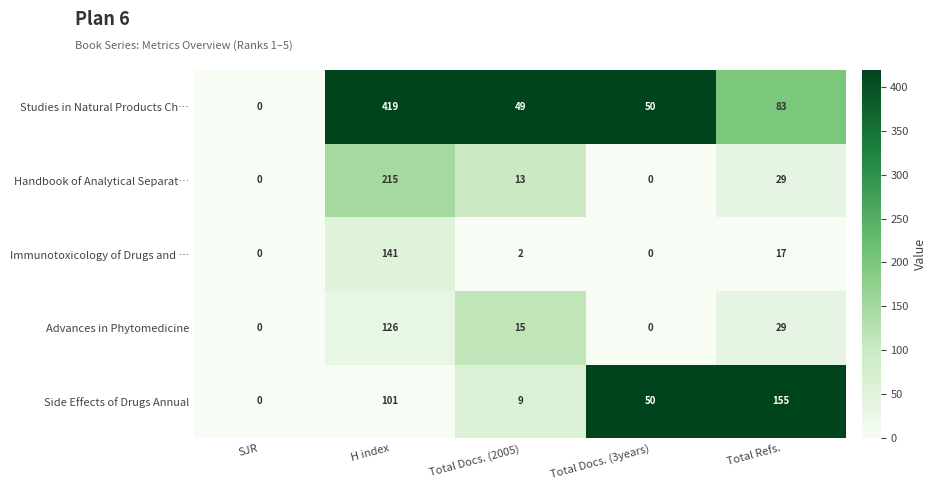

Is it true that Handbook of Analytical Separat… equals 97 at SJR?

False